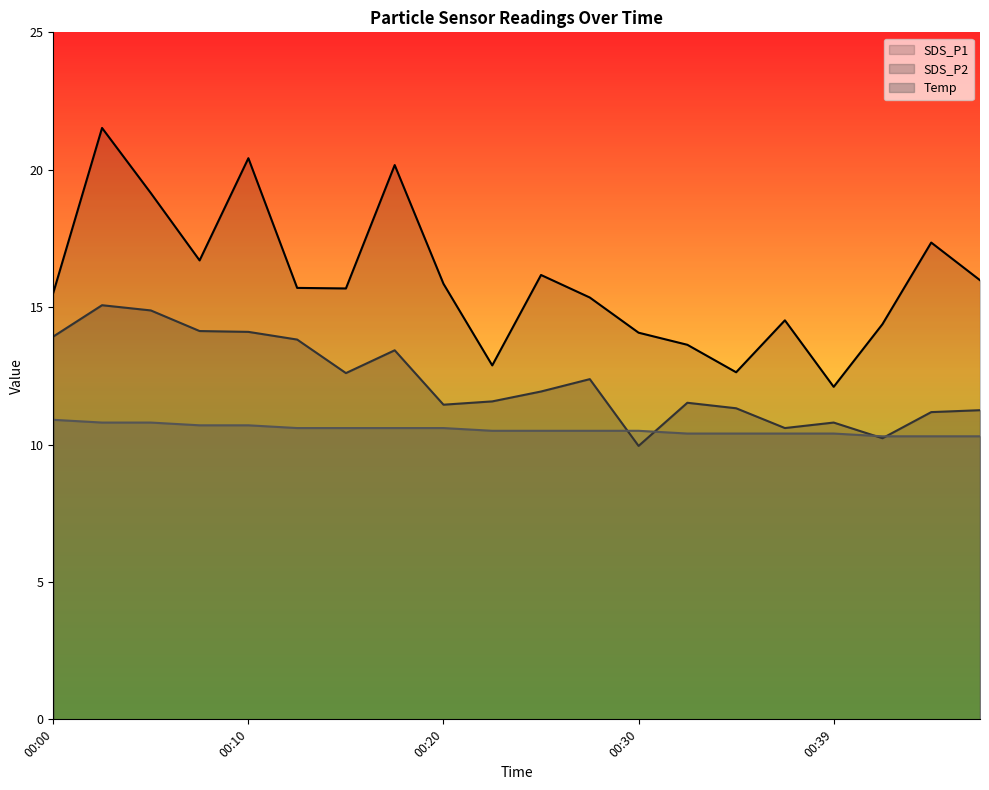

List the labels in order of SDS_P1 value, smallest first.

00:39, 00:35, 00:22, 00:32, 00:30, 00:42, 00:37, 00:27, 00:00, 00:15, 00:13, 00:20, 00:47, 00:25, 00:08, 00:44, 00:05, 00:18, 00:10, 00:03